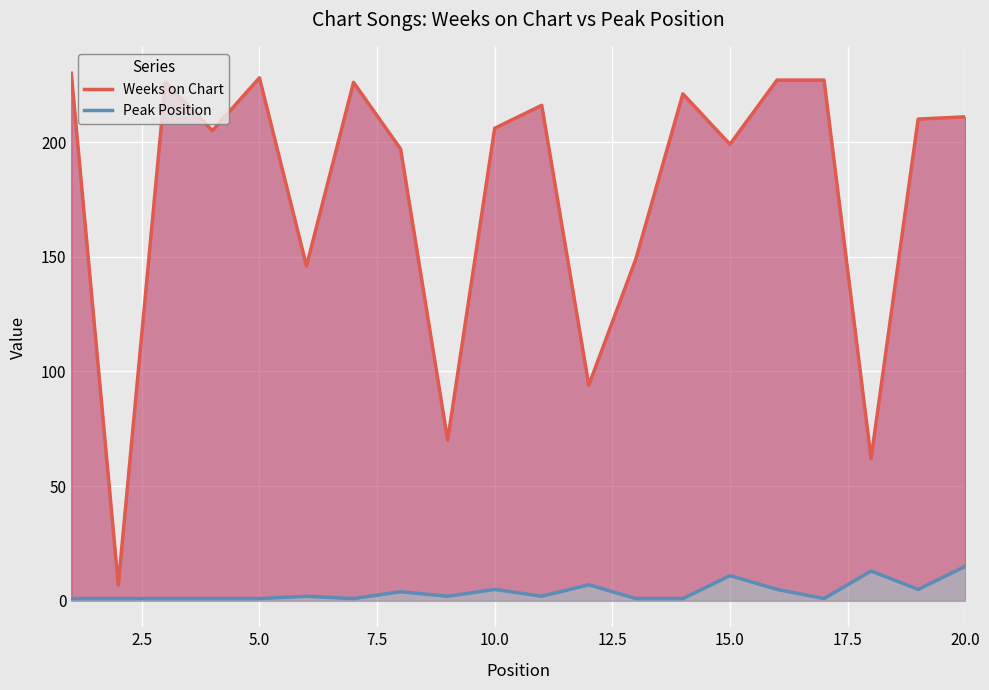

How many distinct data groups are displayed?

2